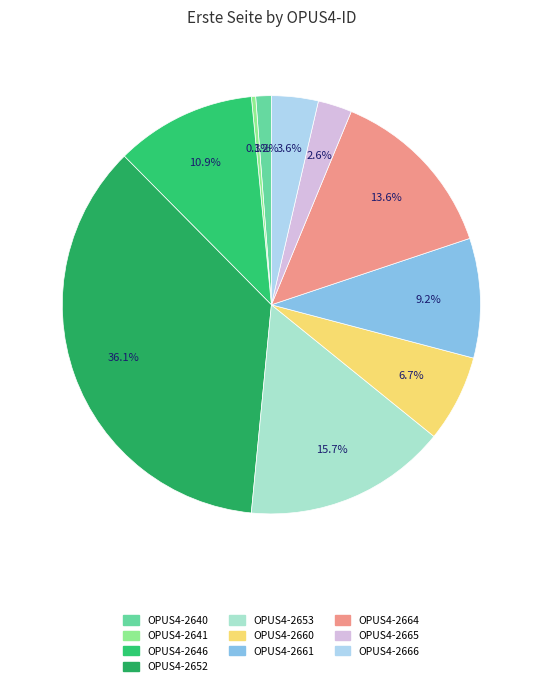

Which slice is the smallest?

OPUS4-2641